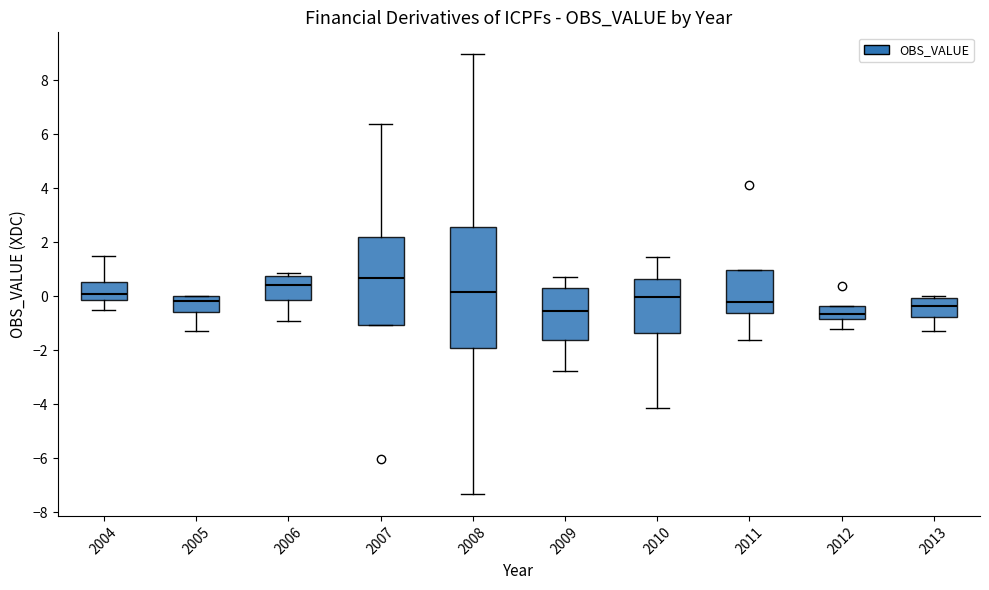

Reading left to right, read every box against the y-axis: the position of its median line, the range the box covers, and the ends of its whiskers. The values are not printed on the chart, so give them approximately, as read against the axis.

2004: median 0.2, box -0.2 to 0.6, whiskers -0.6 to 1.6
2005: median -0.2, box -0.6 to 0.0, whiskers -1.2 to 0.0
2006: median 0.4, box -0.2 to 0.8, whiskers -1.0 to 0.8 (just above the box's upper edge)
2007: median 0.6, box -1.0 to 2.2, whiskers -1.0 to 6.4
2008: median 0.2, box -2.0 to 2.6, whiskers -7.4 to 9.0
2009: median -0.6, box -1.6 to 0.4, whiskers -2.8 to 0.8
2010: median 0.0, box -1.4 to 0.6, whiskers -4.2 to 1.4
2011: median -0.2, box -0.6 to 1.0, whiskers -1.6 to 1.0
2012: median -0.6, box -0.8 to -0.4, whiskers -1.2 to -0.4
2013: median -0.4, box -0.8 to 0.0, whiskers -1.2 to 0.0 (just above the box's upper edge)